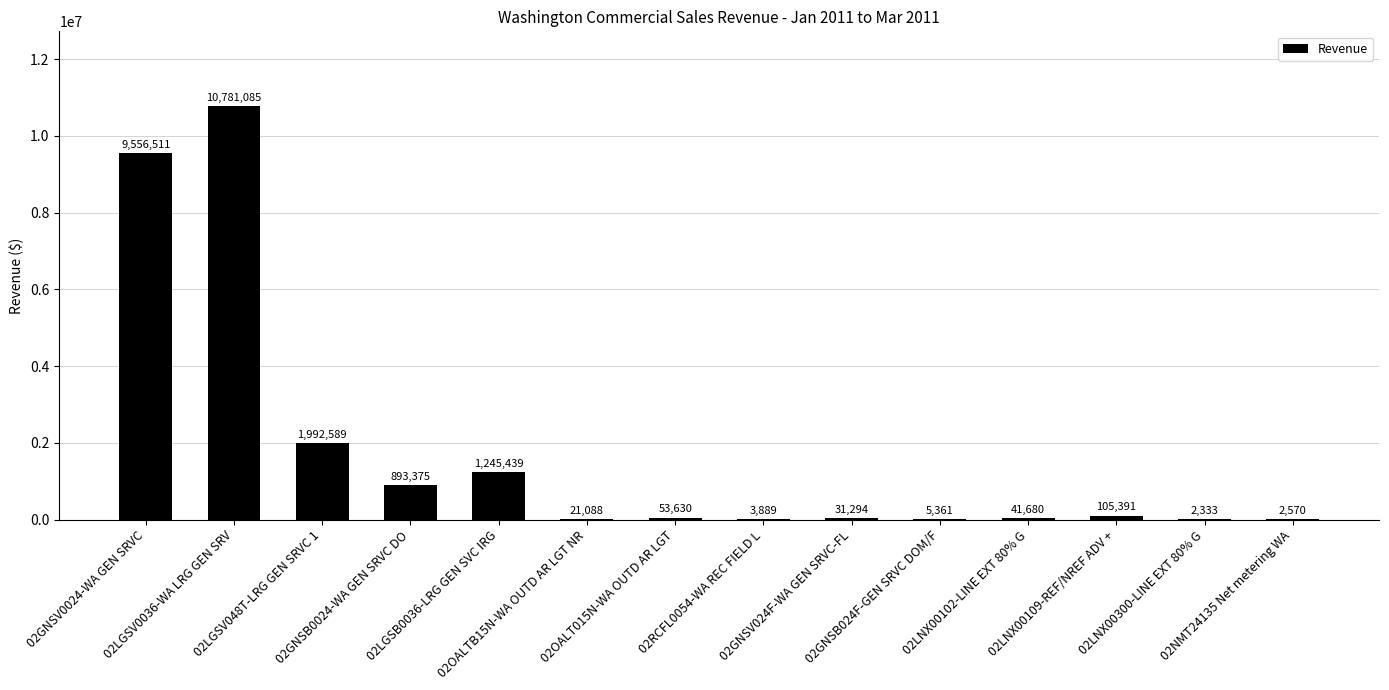

Is it true that the value at 02LNX00300-LINE EXT 80% G is 2332.5?

True